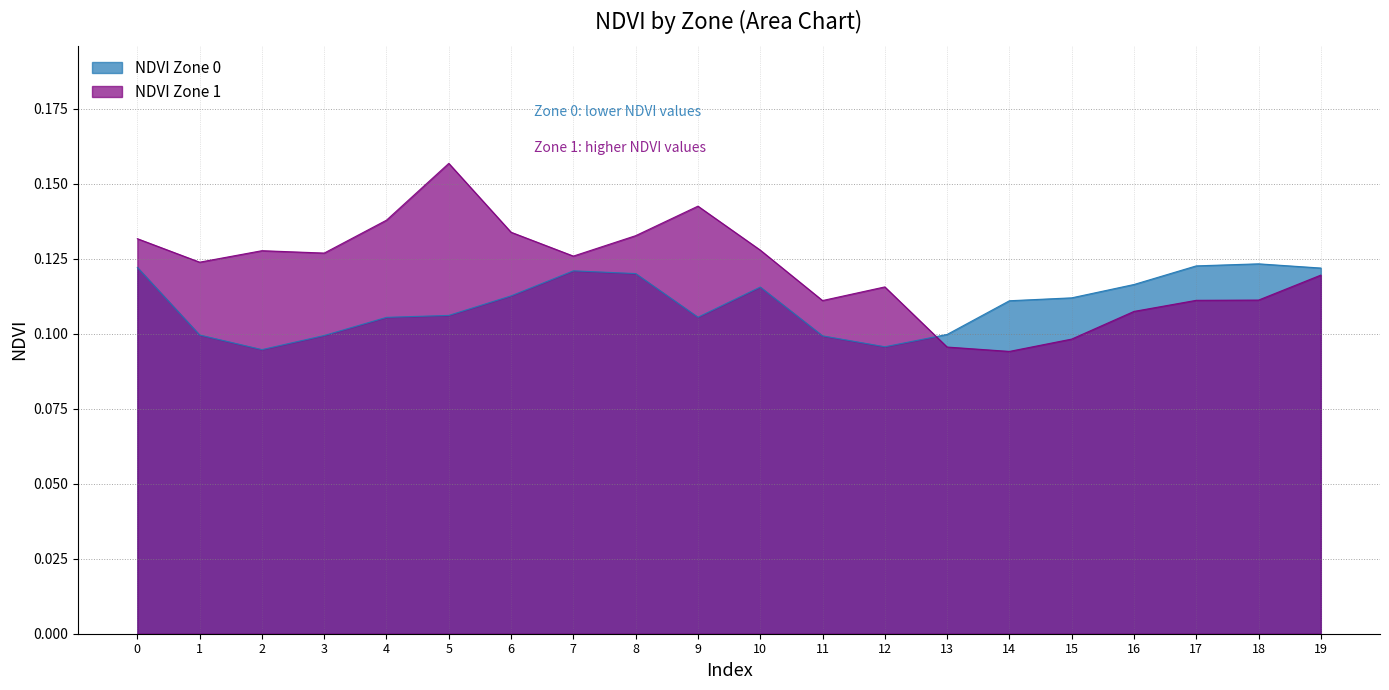

In NDVI Zone 0, how many points are lower than both neighbors (excluding endpoints)?

3